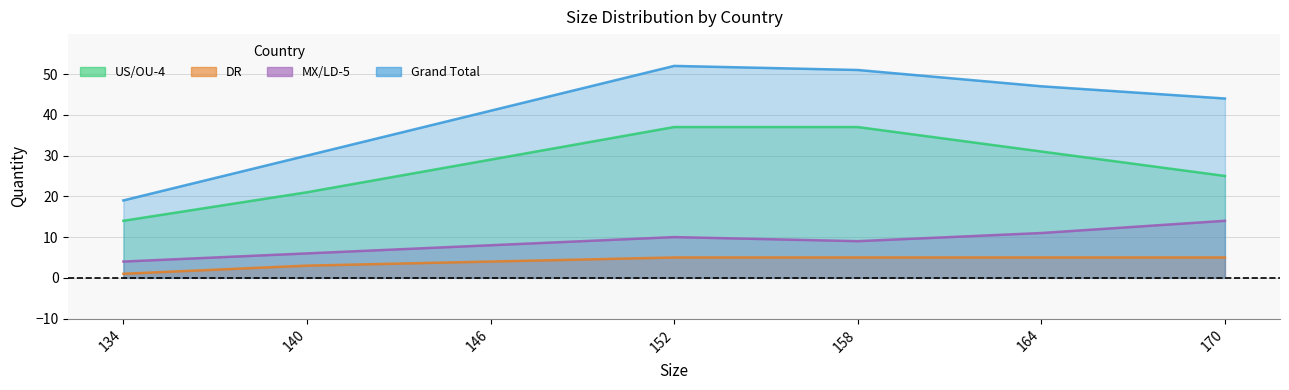

True or false: US/OU-4 and DR cross at least once.

False